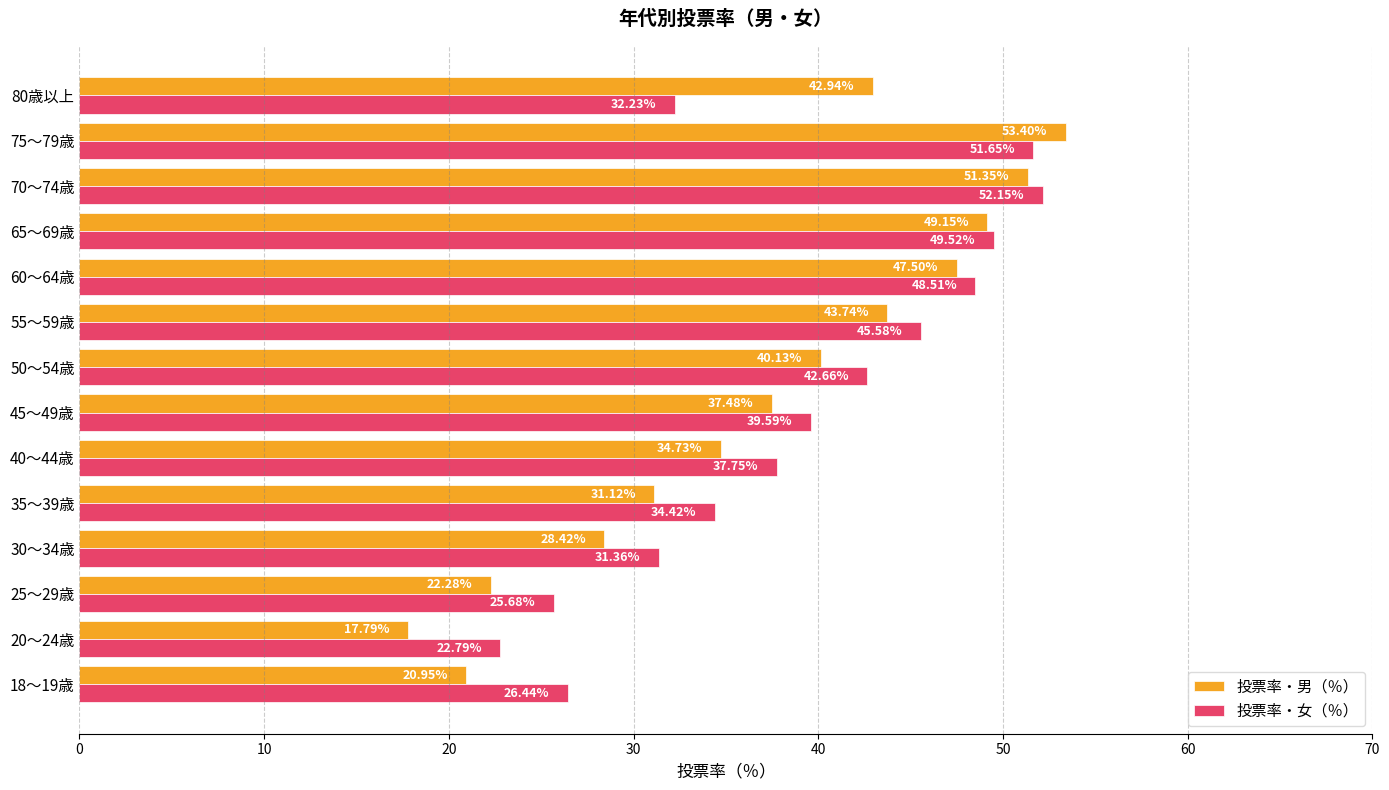

Between 30～34歳 and 55～59歳, which series saw the biggest shift?

投票率・男（％）